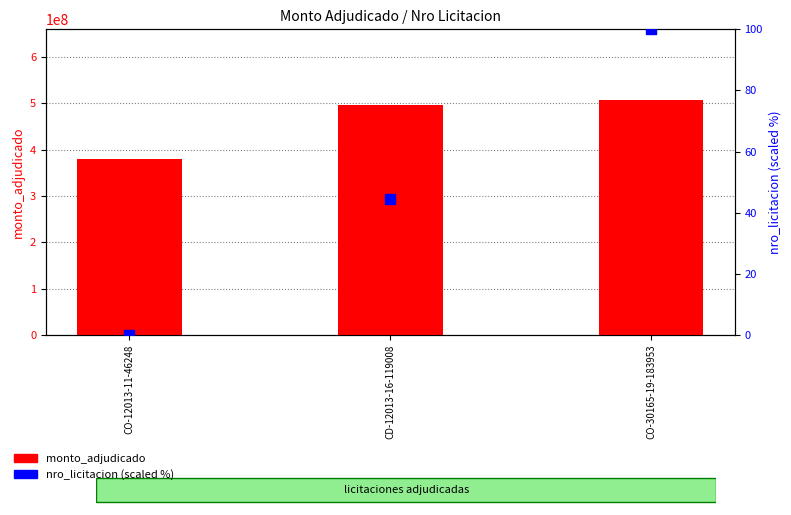

Which series reaches the minimum Y coordinate?

nro_licitacion (scaled %)